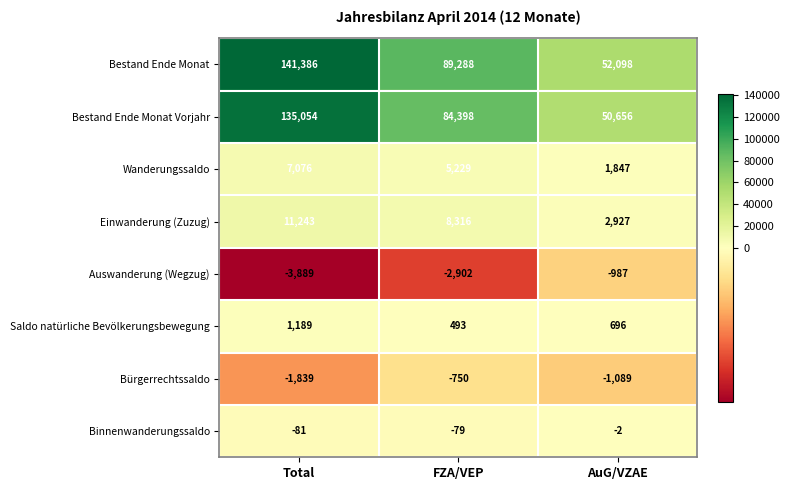

At which label does Auswanderung (Wegzug) first exceed -2902?

AuG/VZAE